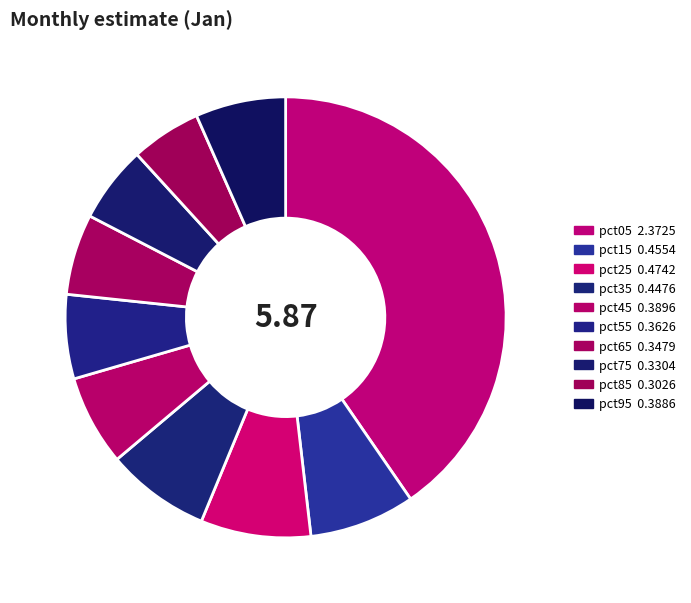

Is pct55 the majority of the pie?

No